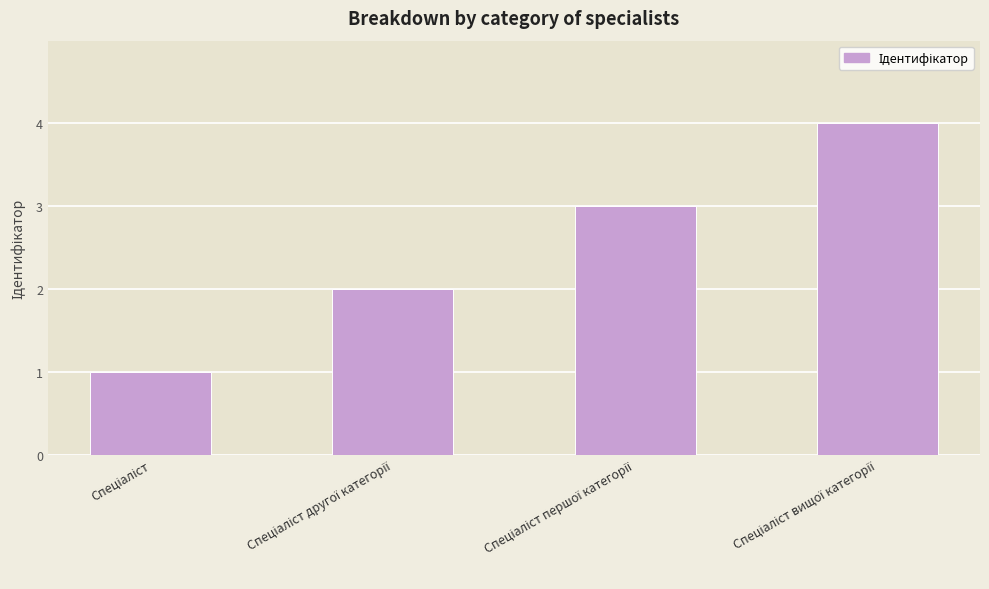

What is the maximum value shown in the chart?

4